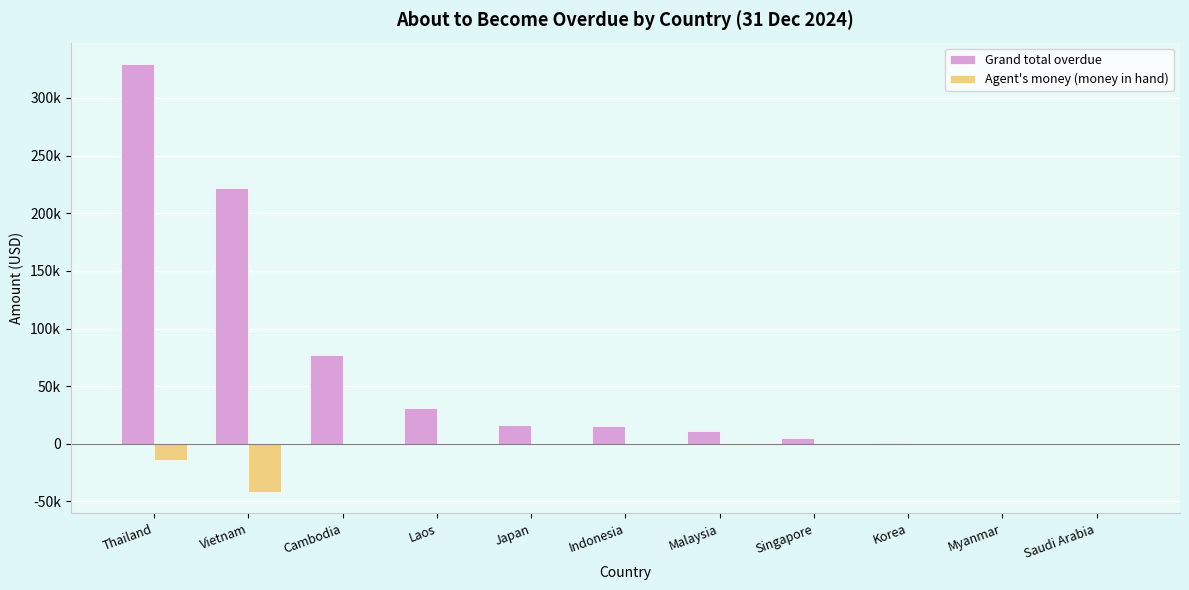

Are the bars horizontal?

No